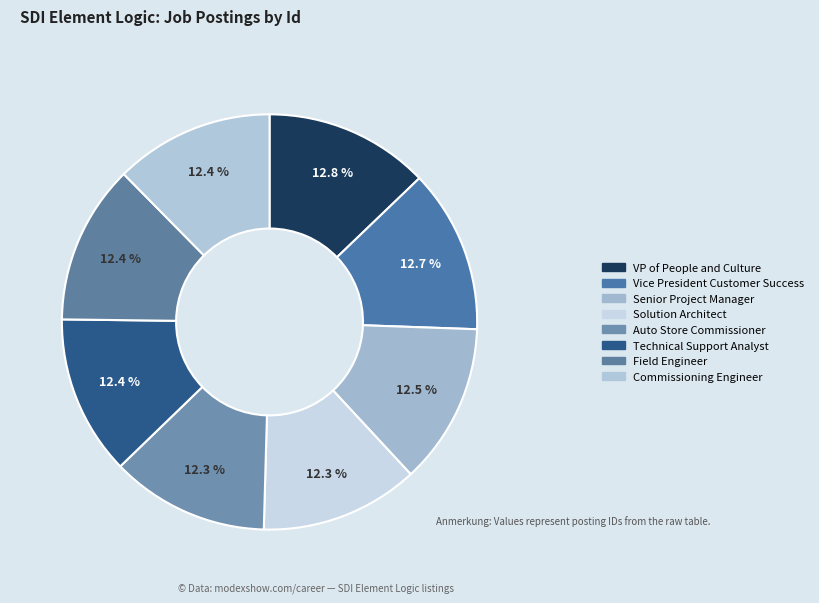

Rank the categories by value from lowest to highest.

Auto Store Commissioner, Solution Architect, Commissioning Engineer, Field Engineer, Technical Support Analyst, Senior Project Manager, Vice President Customer Success, VP of People and Culture